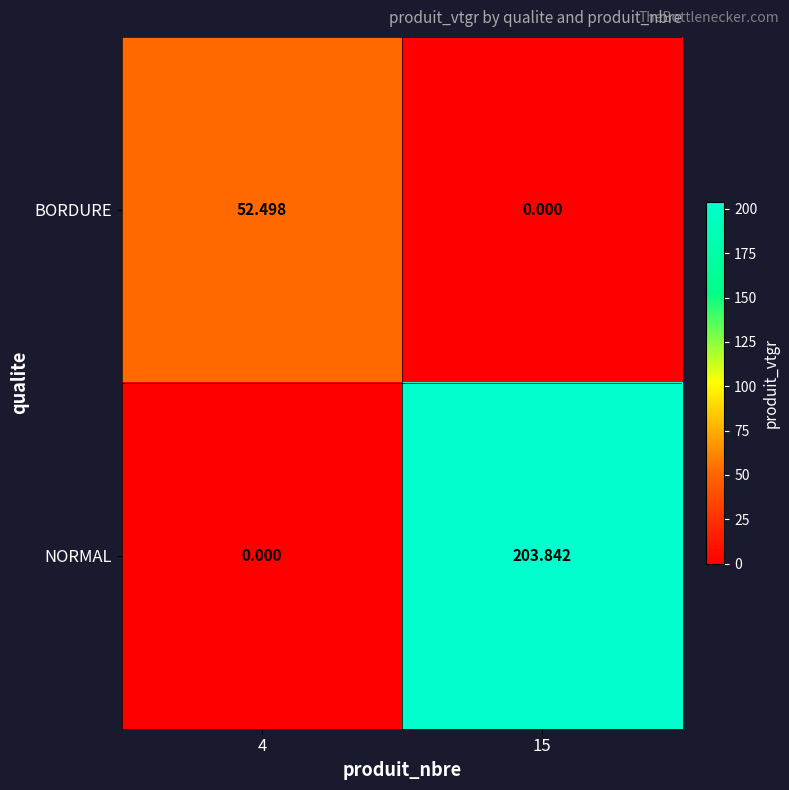

At how many categories does at least one series exceed 53?

1